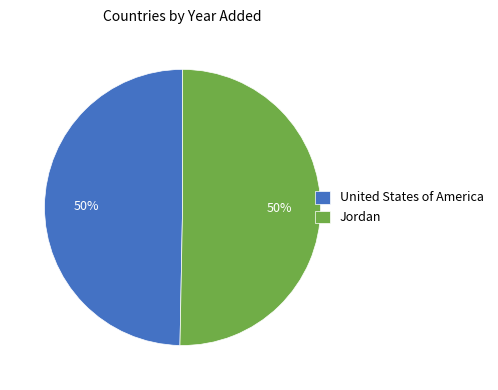

To the nearest percent, what is the average slice percentage?

50%